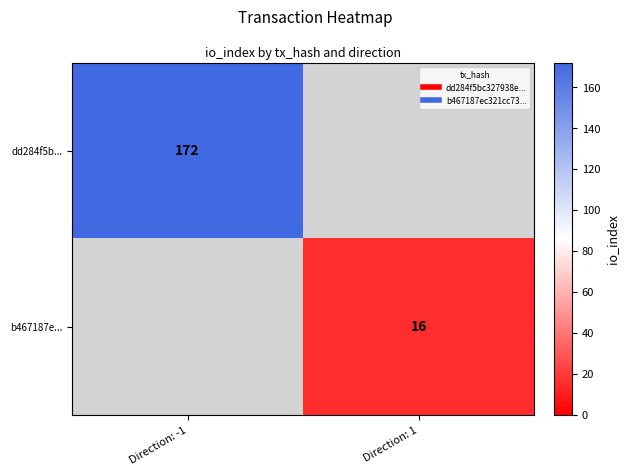

How many distinct data groups are displayed?

2